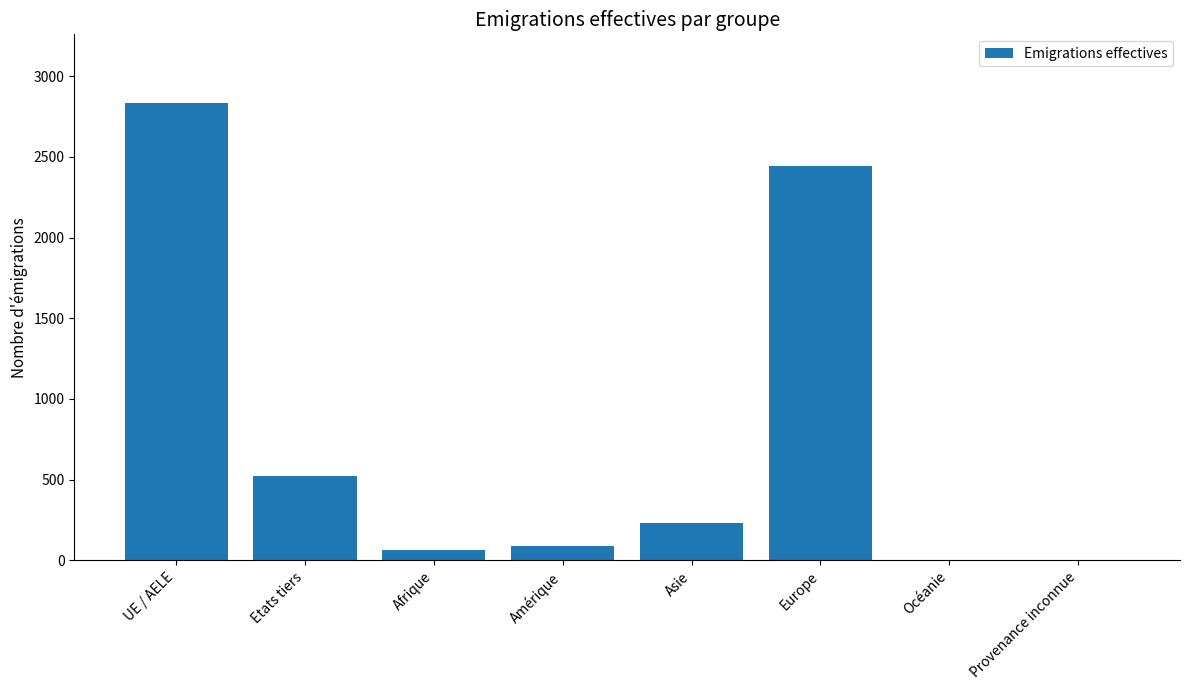

Which label corresponds to the largest value in the chart?

UE / AELE